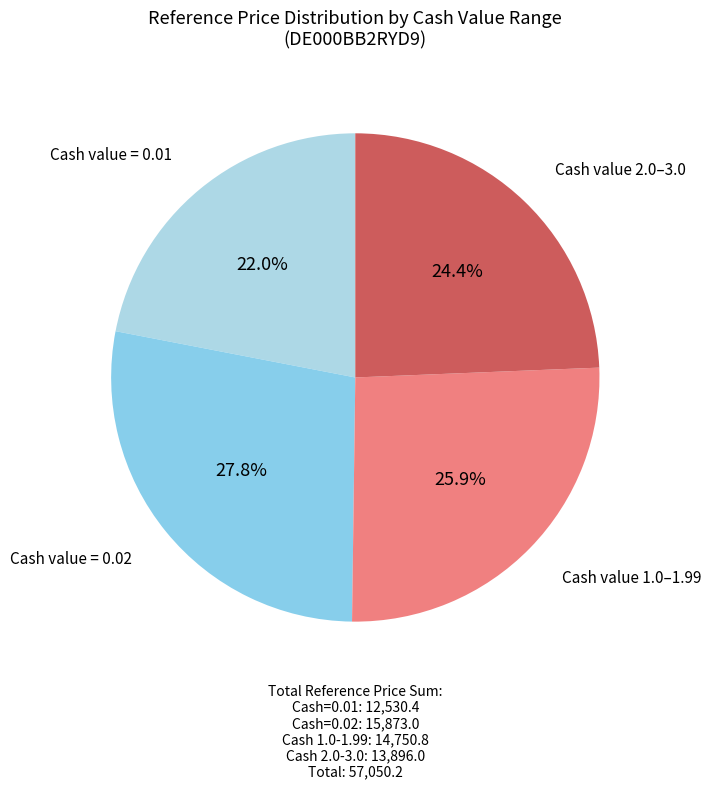

Count the number of slices in the pie.

4